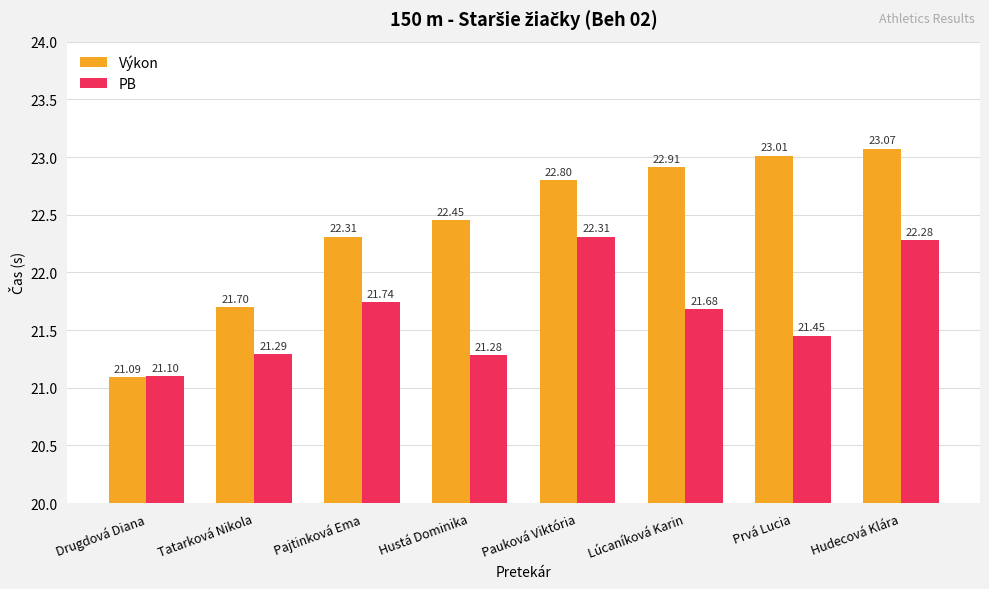

What is the sum of all PB values?

173.1